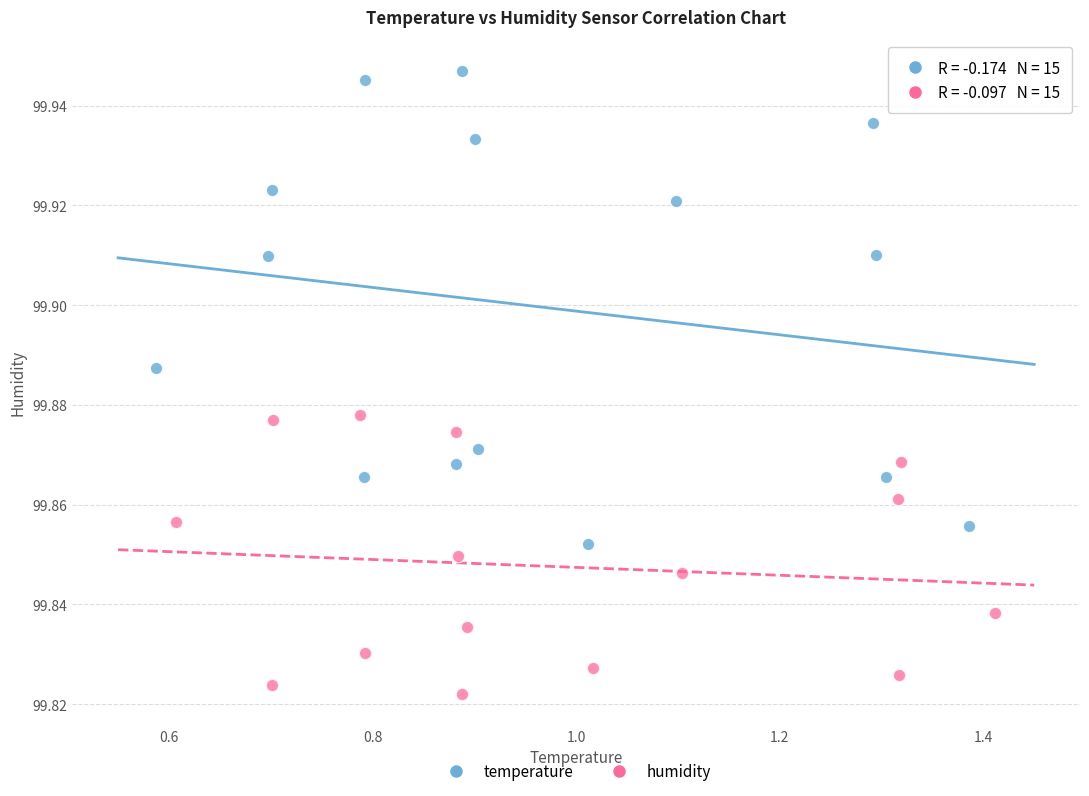

Which series has the largest Y range (max minus min)?

temperature